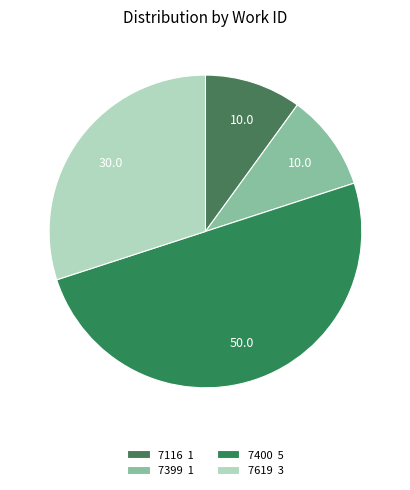

How many segments does this pie chart have?

4